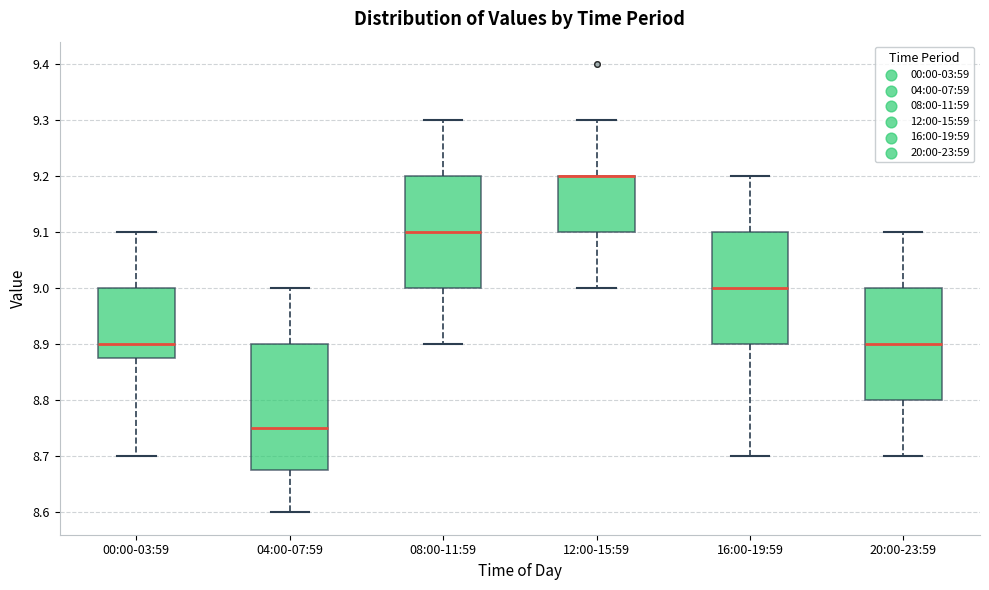

Where does the upper whisker of the box for 16:00-19:59 end on the y-axis? The values are not printed on the chart, so give them approximately, as read against the axis.

9.20